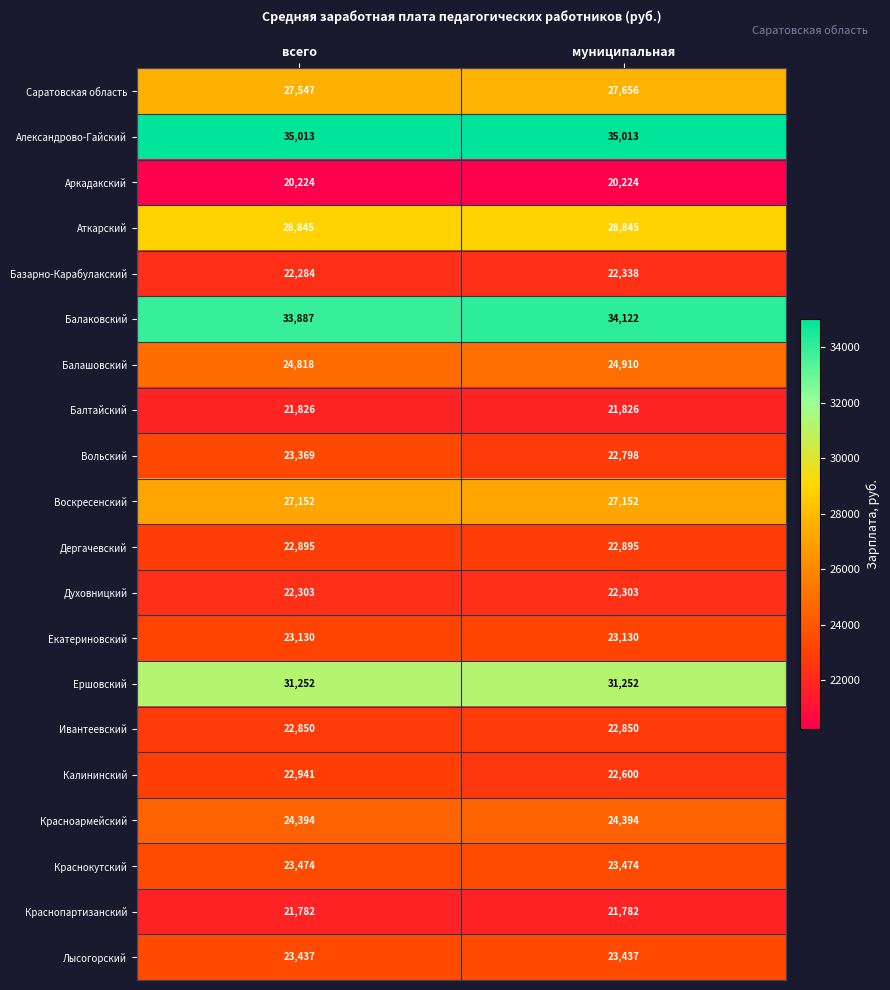

Rank the series at всего from lowest to highest value.

Аркадакский, Краснопартизанский, Балтайский, Базарно-Карабулакский, Духовницкий, Ивантеевский, Дергачевский, Калининский, Екатериновский, Вольский, Лысогорский, Краснокутский, Красноармейский, Балашовский, Воскресенский, Саратовская область, Аткарский, Ершовский, Балаковский, Александрово-Гайский